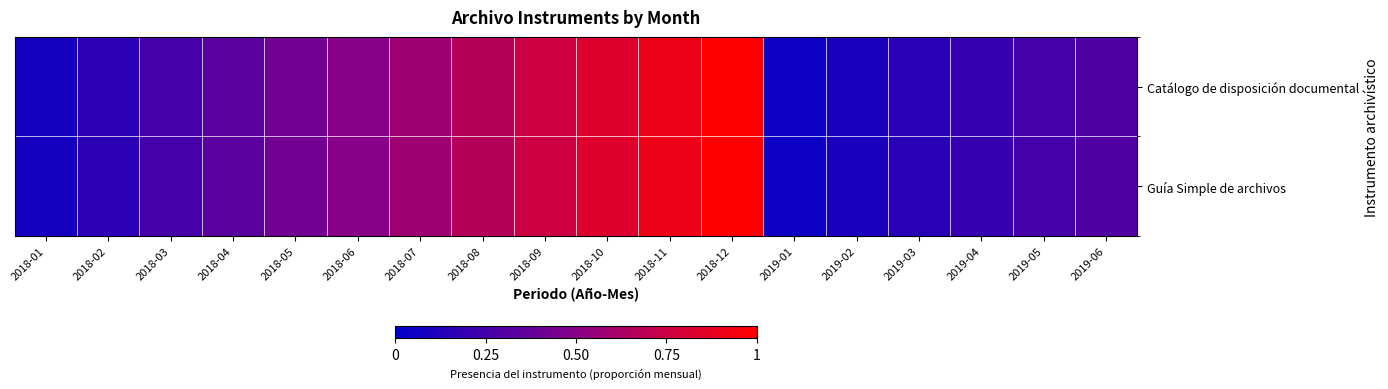

At how many categories does at least one series exceed 0?

18